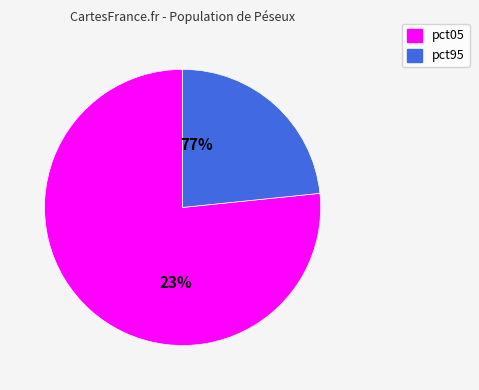

Which slice is the largest?

pct05